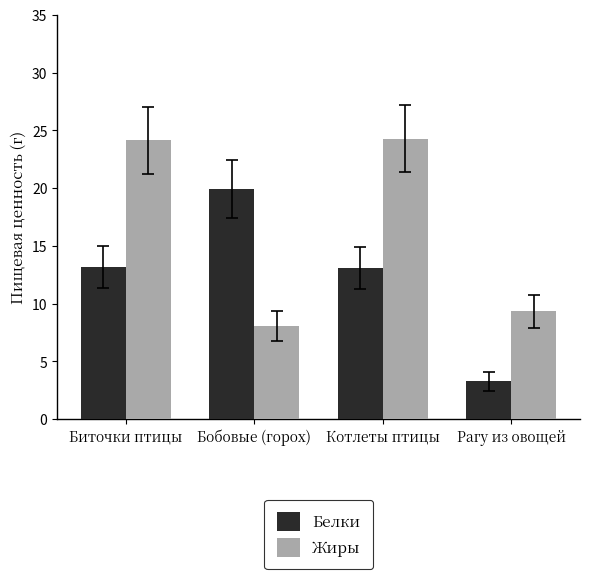

Is it true that Белки equals 27.8 at Бобовые (горох)?

False